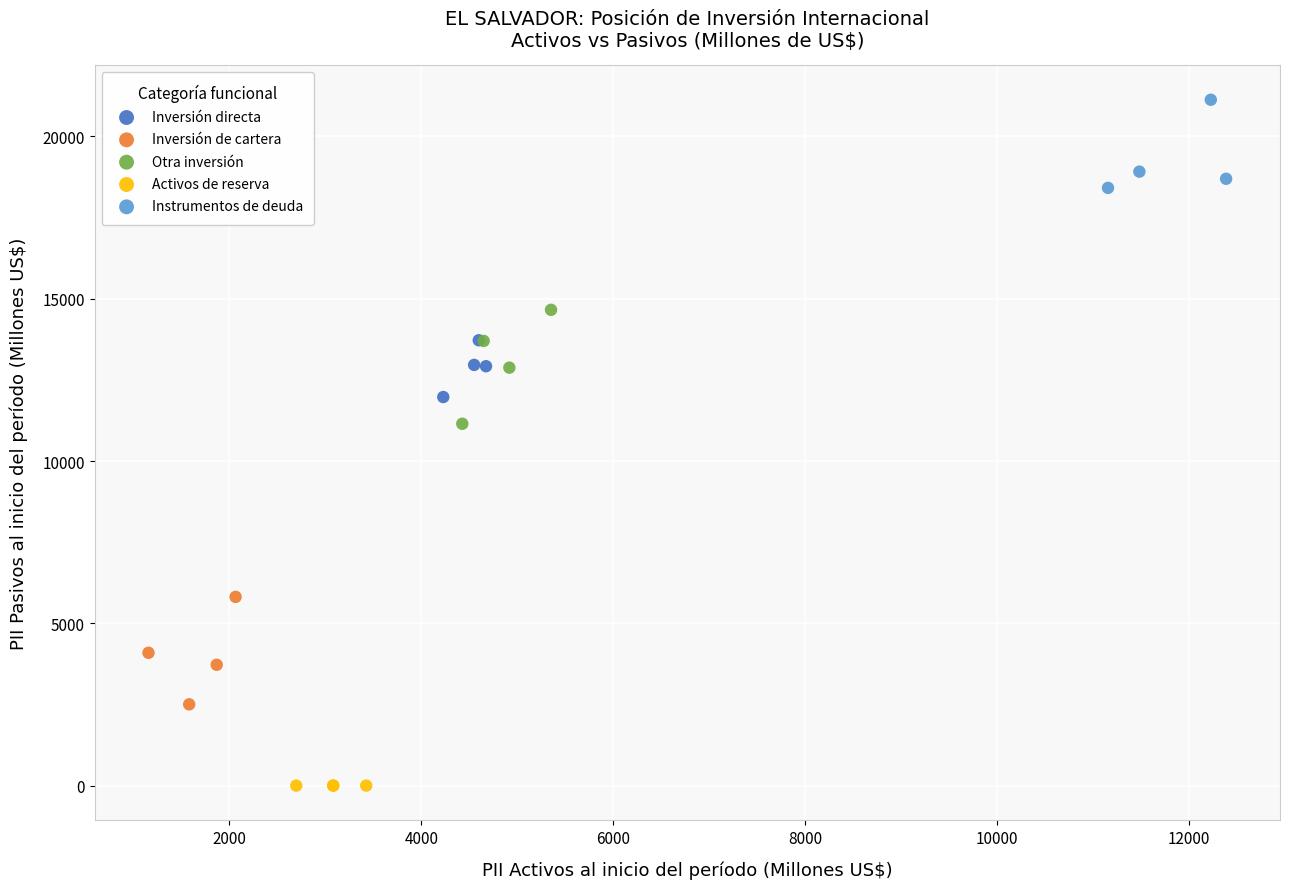

Which series contains the highest Y value?

Instrumentos de deuda